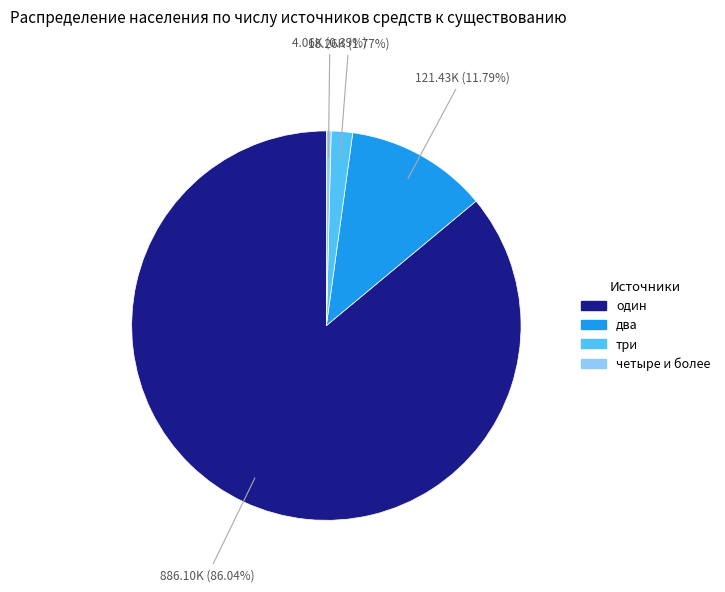

How many segments does this pie chart have?

4